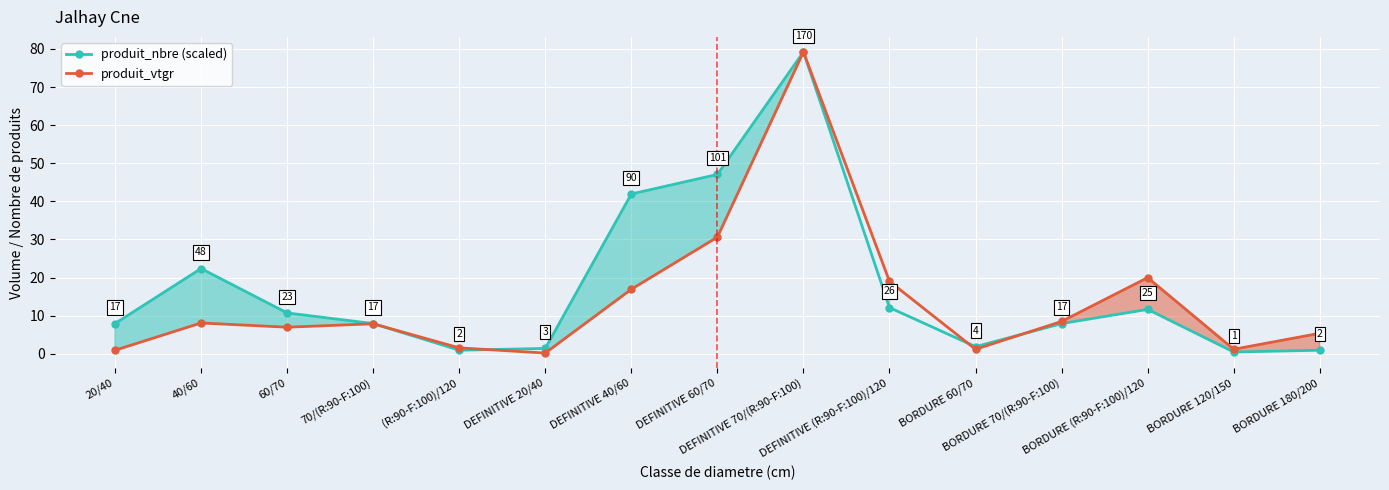

What is the maximum value shown in the chart?

79.2